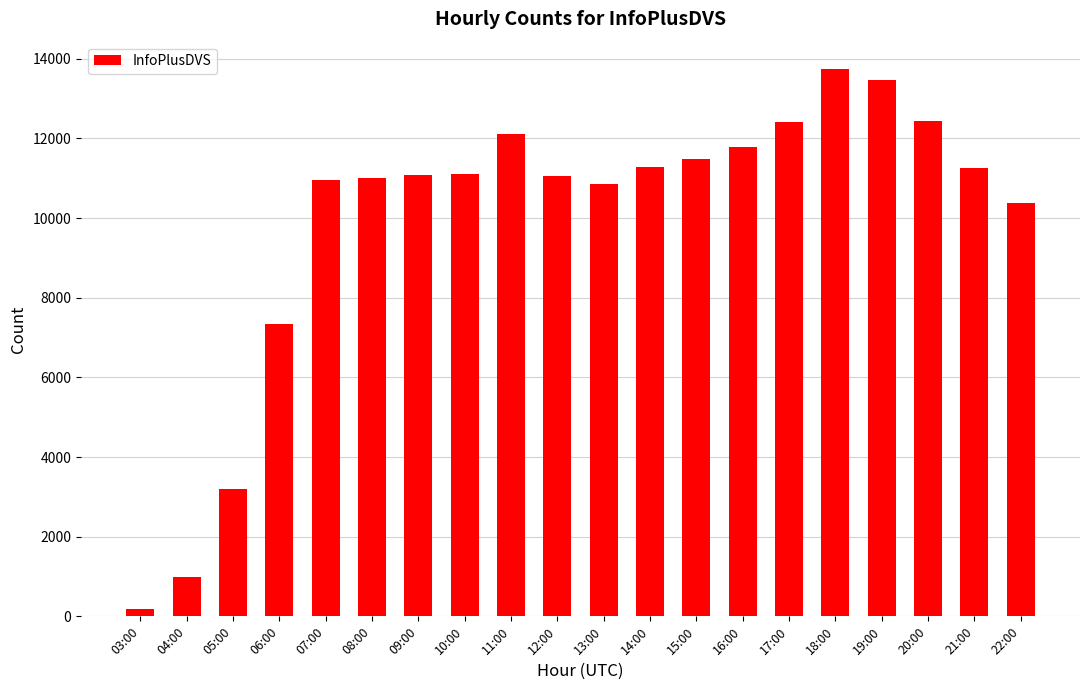

True or false: the data shows 1536 at 05:00.

False